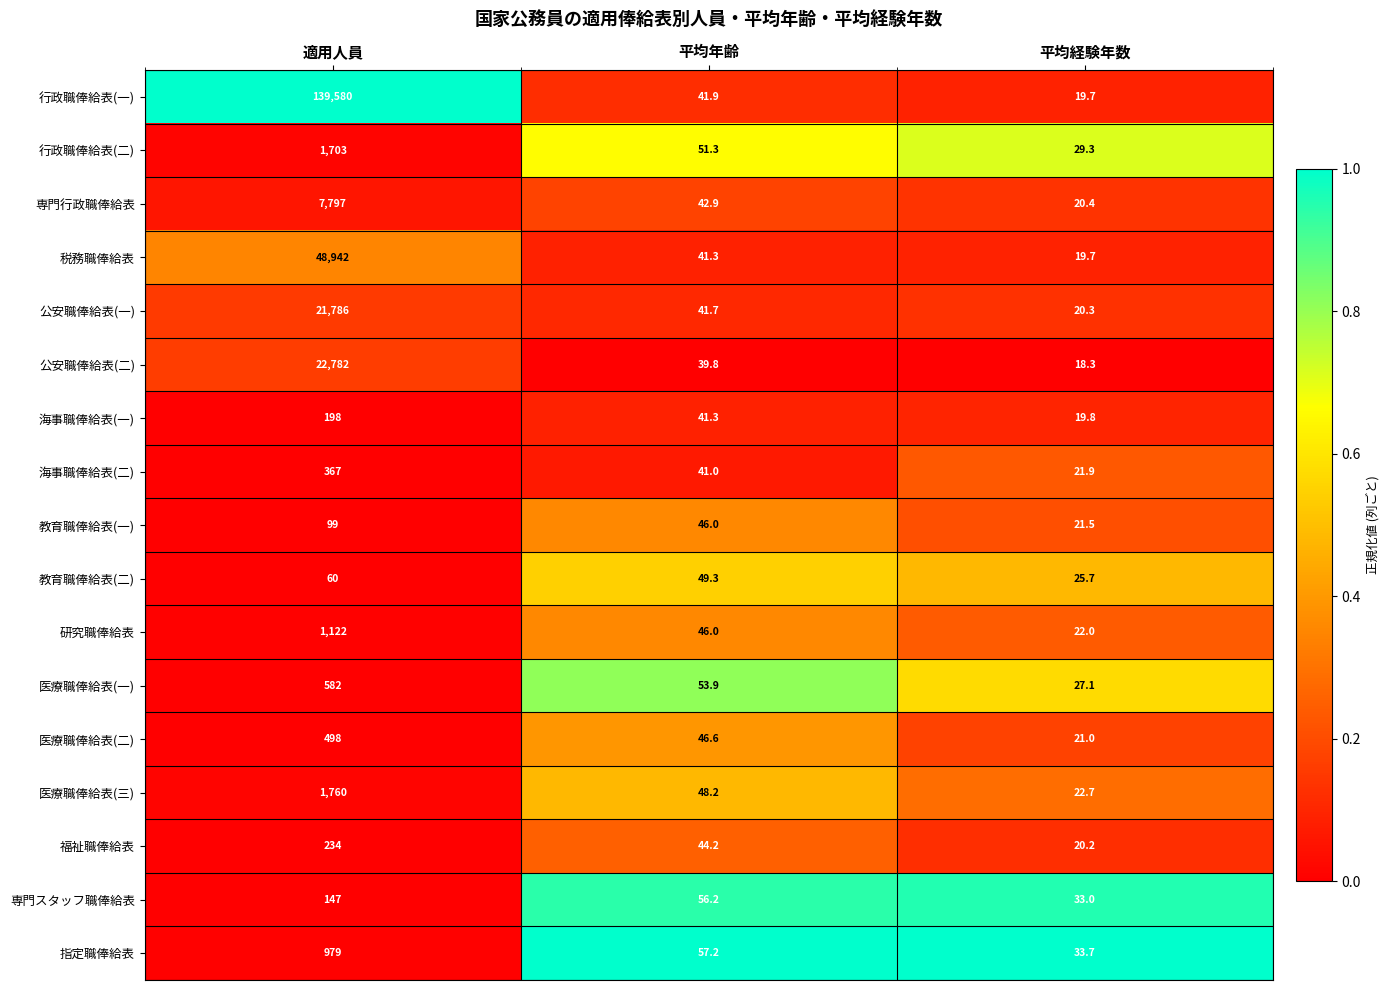

How many 専門スタッフ職俸給表 values are between 33 and 147?

3